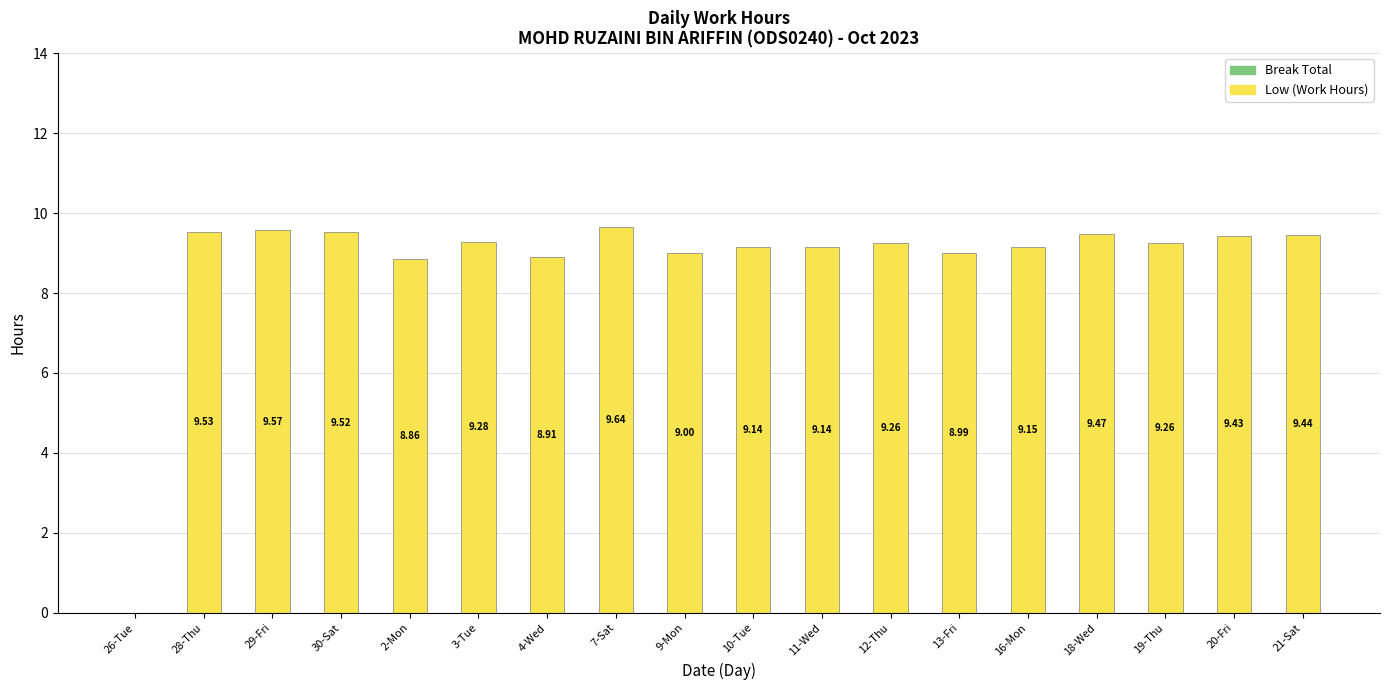

Between 11-Wed and 21-Sat, which is larger?

21-Sat